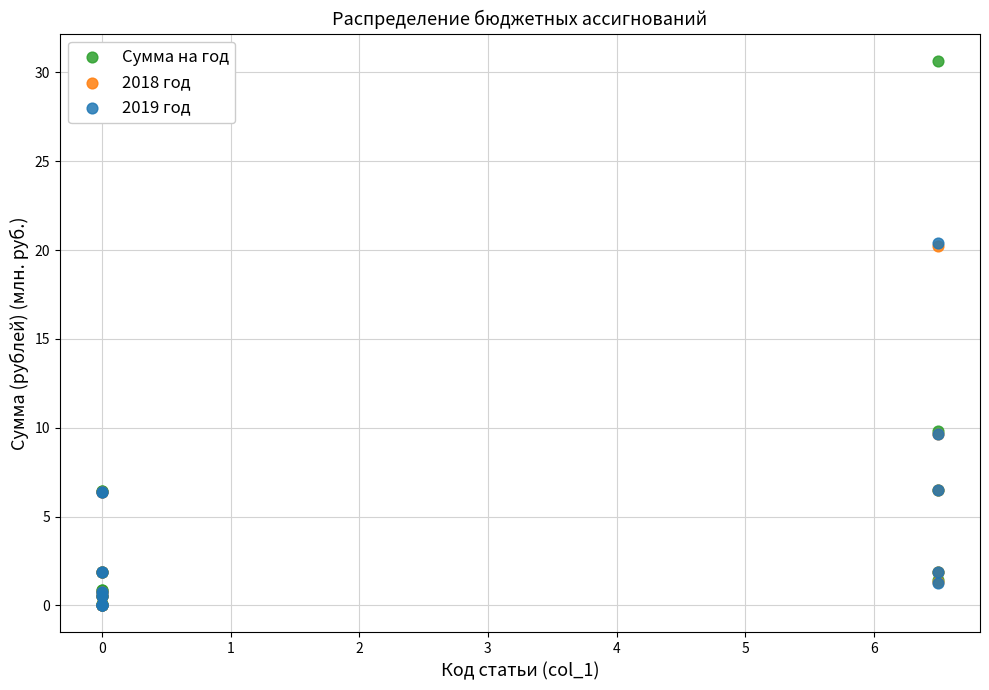

Which series has the widest spread of Y values?

Сумма на год